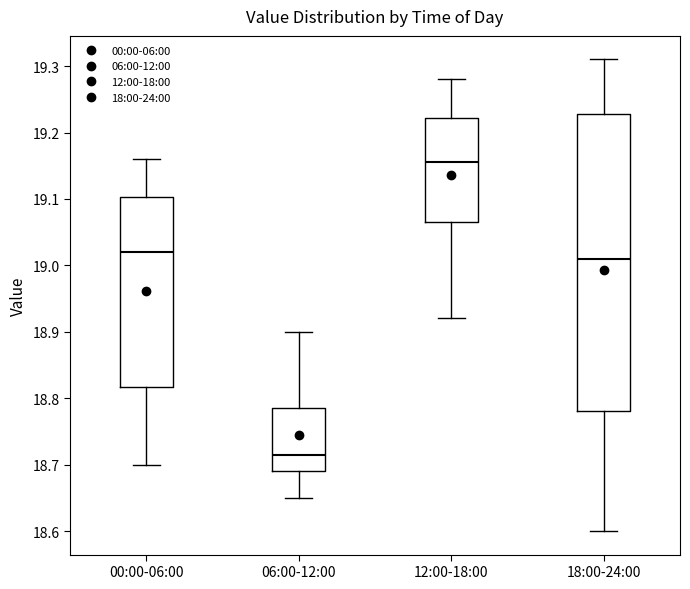

Reading left to right, read every box against the y-axis: the position of its median line, the range the box covers, and the ends of its whiskers. The values are not printed on the chart, so give them approximately, as read against the axis.

00:00-06:00: median 19.02, box 18.82 to 19.10, whiskers 18.70 to 19.16
06:00-12:00: median 18.72, box 18.69 to 18.79, whiskers 18.65 to 18.90
12:00-18:00: median 19.16, box 19.07 to 19.22, whiskers 18.92 to 19.28
18:00-24:00: median 19.01, box 18.78 to 19.23, whiskers 18.60 to 19.31